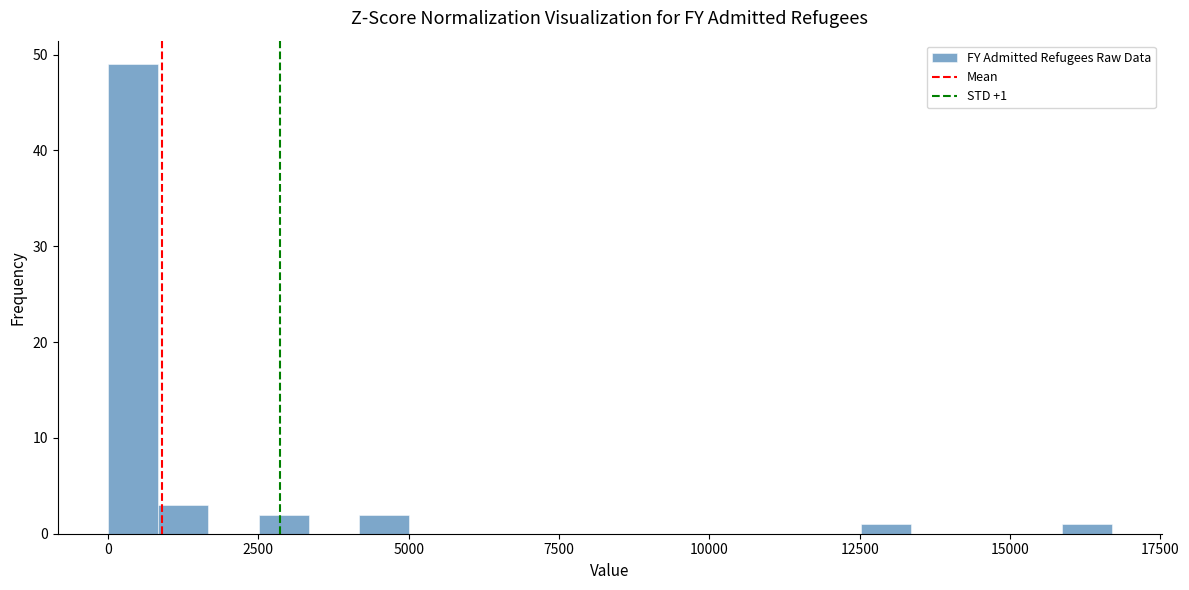

Read against the x-axis, roughly where is the centre of the tallest bar?

500